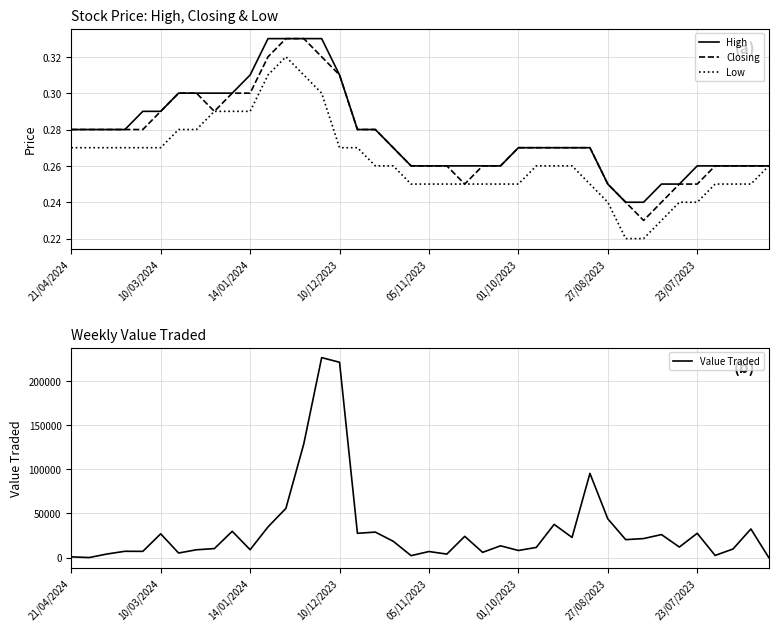

What is the maximum value shown in the chart?

226264.0